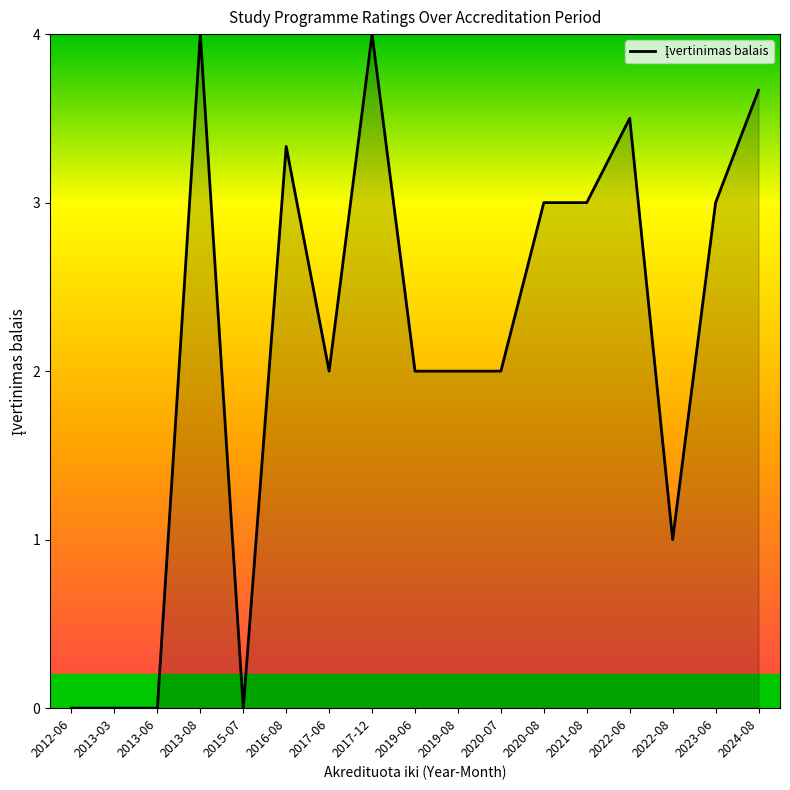

Reading right to left, list all the values displayed in this chart.

2024-08=3.7	2023-06=3.0	2022-08=1.0	2022-06=3.5	2021-08=3.0	2020-08=3.0	2020-07=2.0	2019-08=2.0	2019-06=2.0	2017-12=4.0	2017-06=2.0	2016-08=3.3	2015-07=0.0	2013-08=4.0	2013-06=0.0	2013-03=0.0	2012-06=0.0